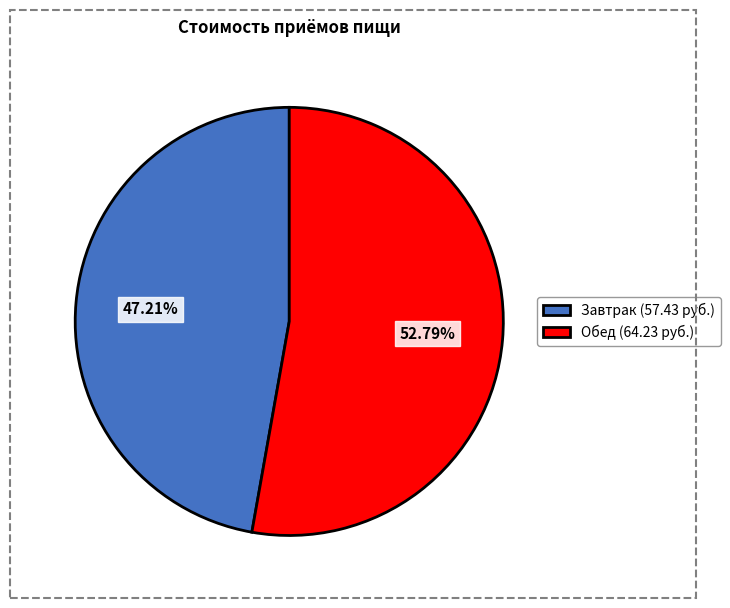

Between Обед and Завтрак, which is larger?

Обед